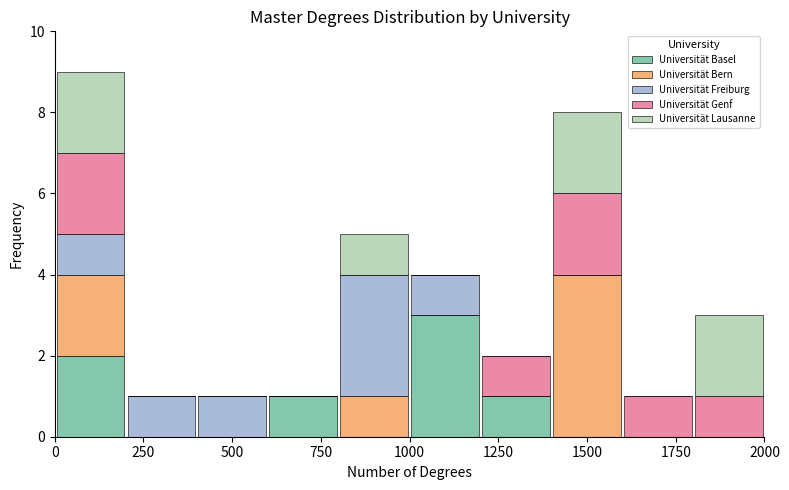

Reading left to right, list every stacked bar in this chart as the range it spans on the x-axis followed by its total height. The values are not printed on the chart, so give them approximately, as read against the axis.

0 to 200: 9
200 to 400: 1
400 to 600: 1
600 to 800: 1
800 to 1000: 5
1000 to 1200: 4
1200 to 1400: 2
1400 to 1600: 8
1600 to 1800: 1
1800 to 2000: 3